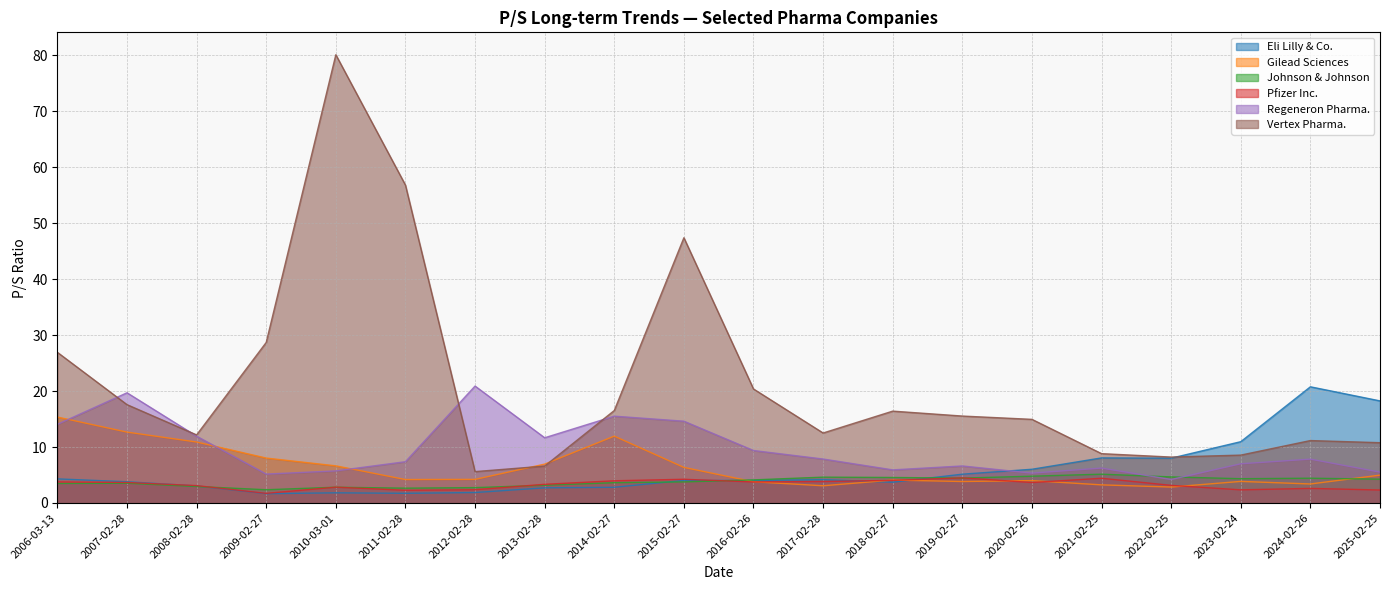

What is the difference between the Vertex Pharma. values at 2017-02-28 and 2010-03-01?

67.6